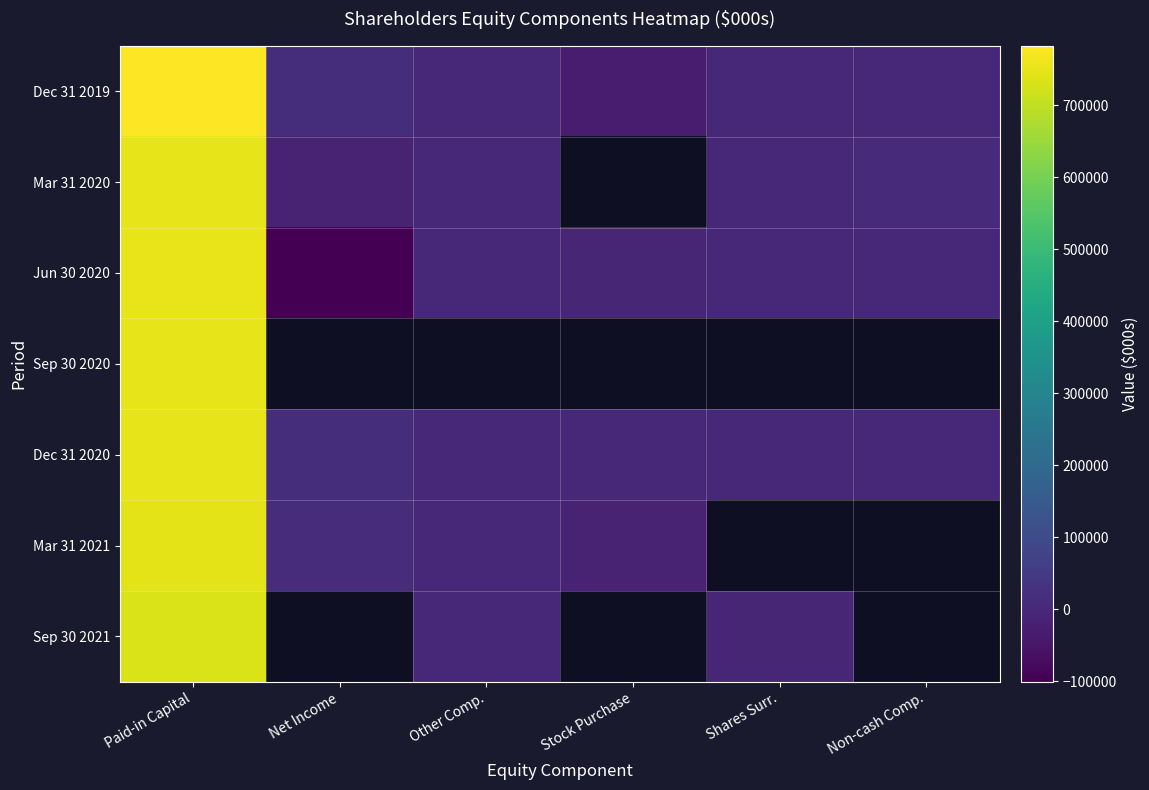

Rank the series by their maximum value, from lowest to highest.

Sep 30 2021, Mar 31 2021, Dec 31 2020, Sep 30 2020, Mar 31 2020, Jun 30 2020, Dec 31 2019